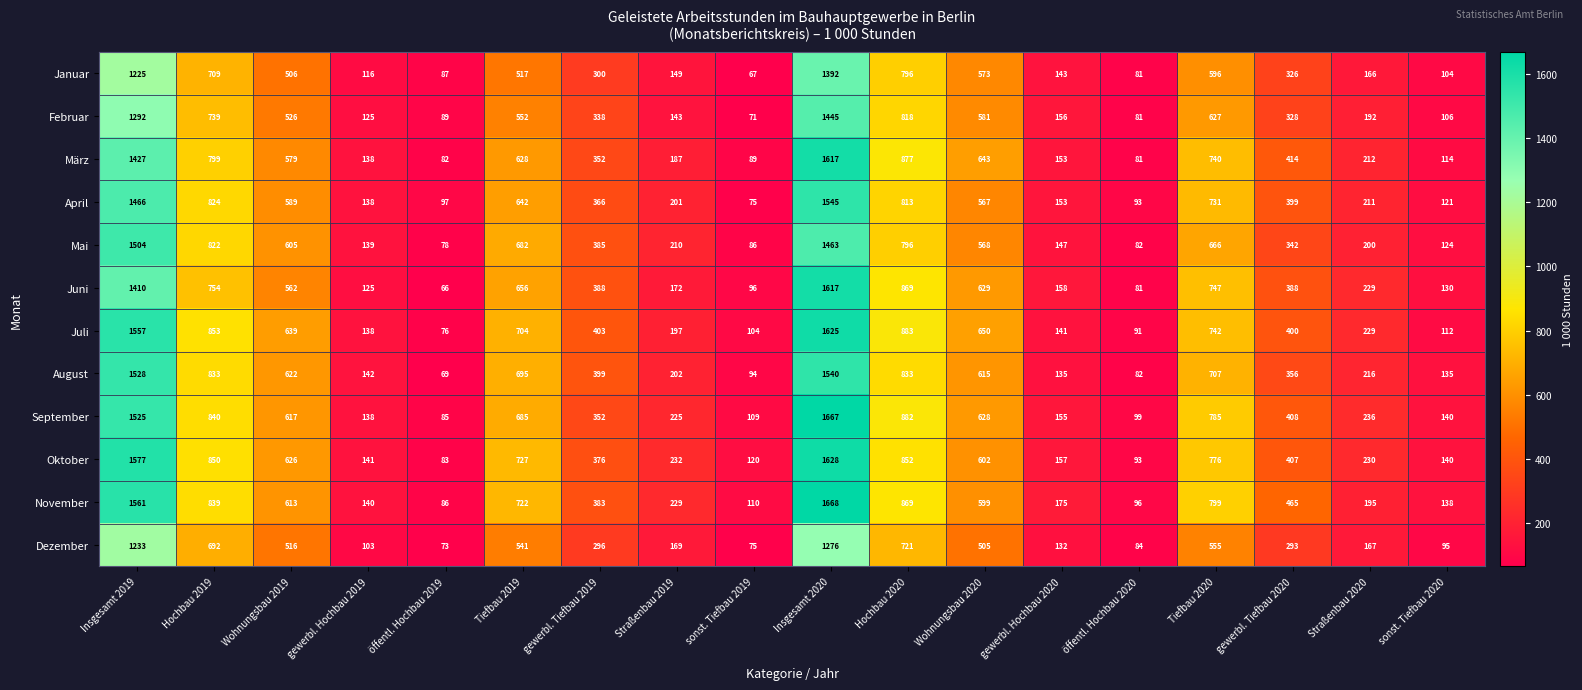

The value of Juni at Insgesamt 2019 is 1410. True or false?

True